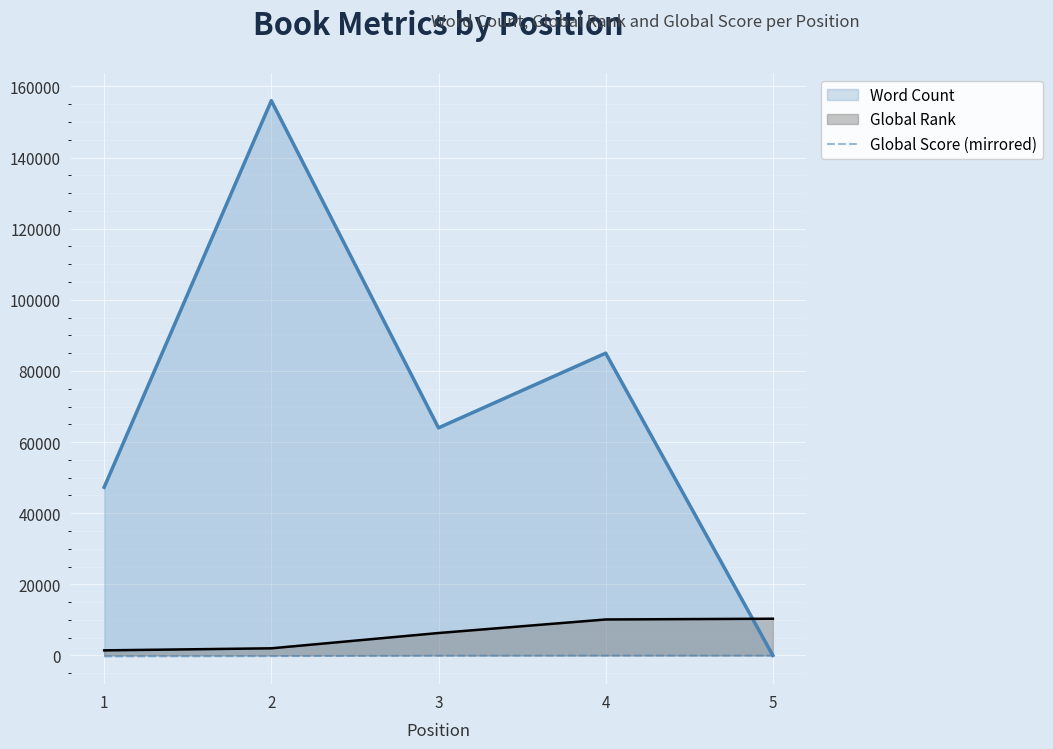

True or false: the data shows -19 at 4.

True